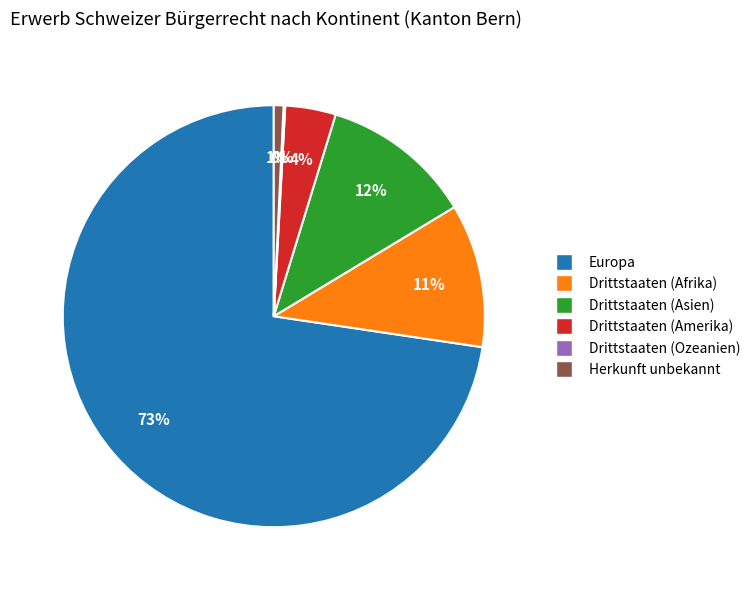

What percentage is the Herkunft unbekannt slice, to the nearest percent?

1%